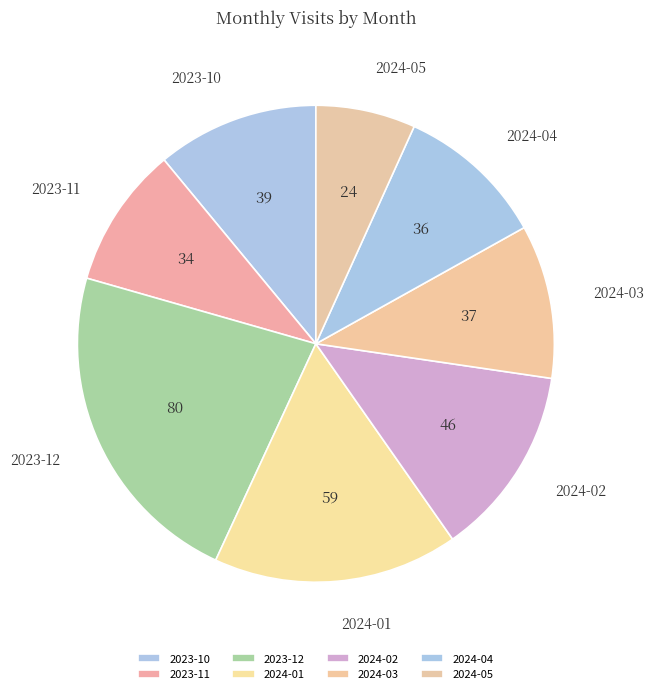

Between 2024-04 and 2024-01, which is larger?

2024-01